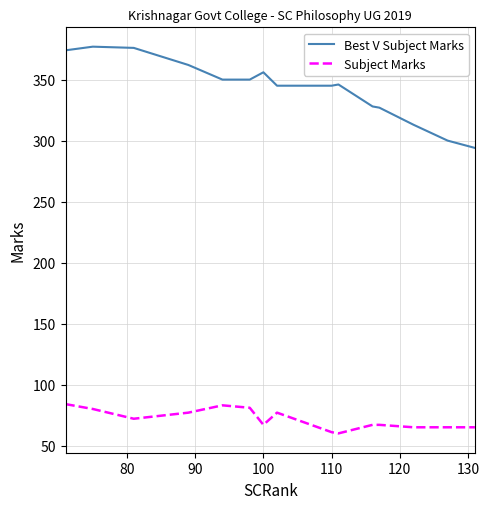

Which series has the largest total across all categories?

Best V Subject Marks